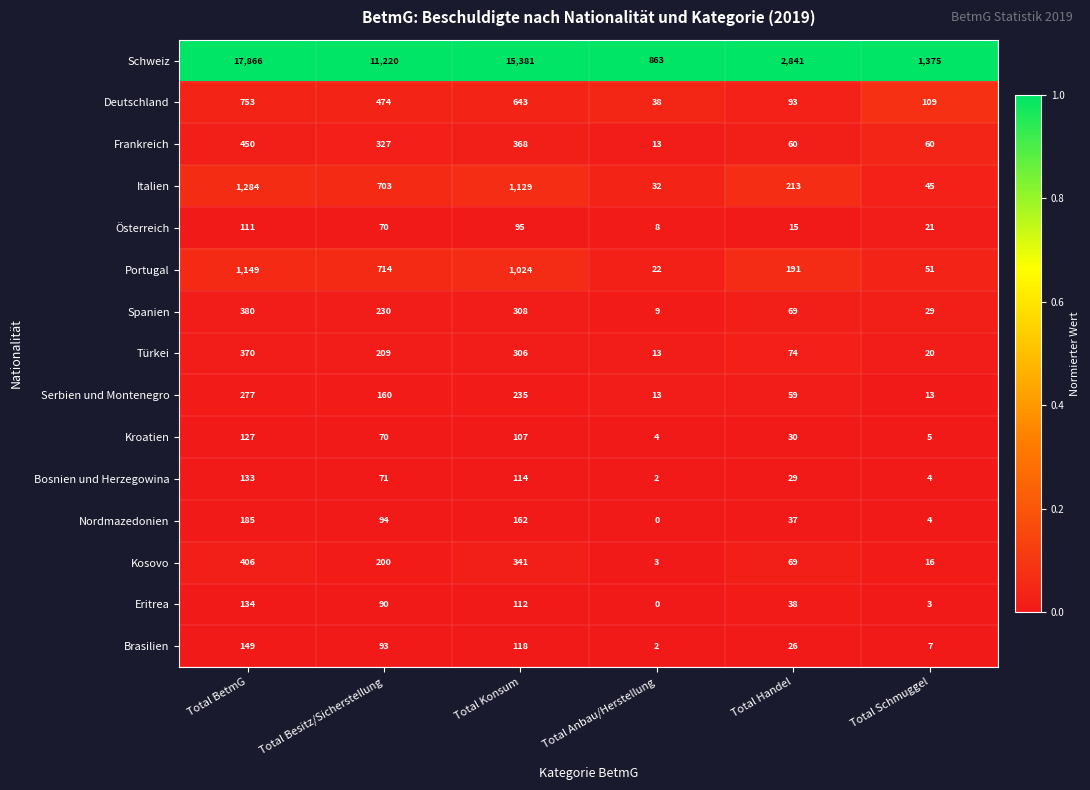

At how many categories does at least one series exceed 0?

6